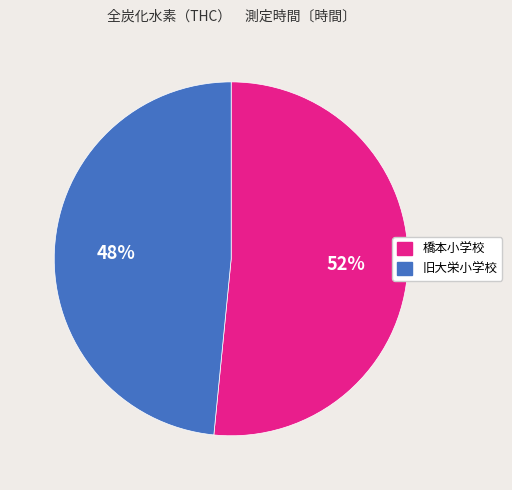

What is the ratio of the value at 旧大栄小学校 to the value at 橋本小学校?

0.9